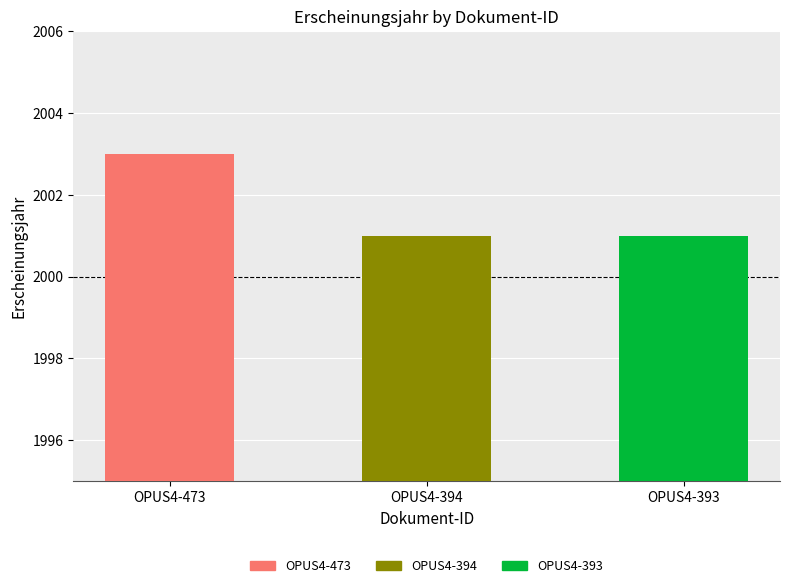

Read the value at OPUS4-473.

2003